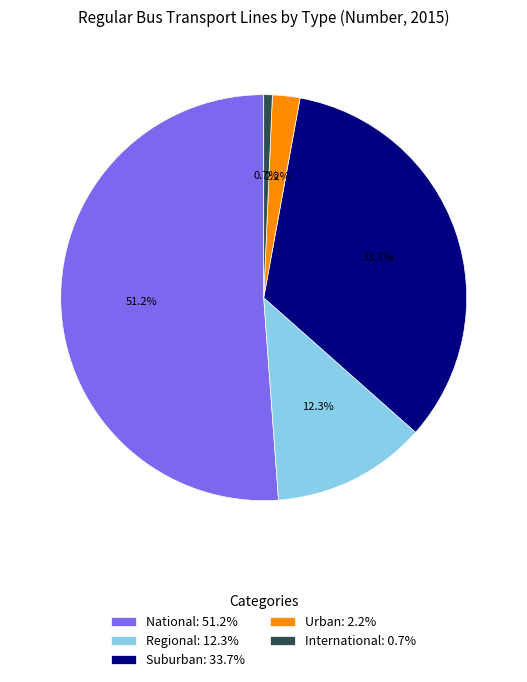

What percentage is the Regional slice, to the nearest percent?

12%